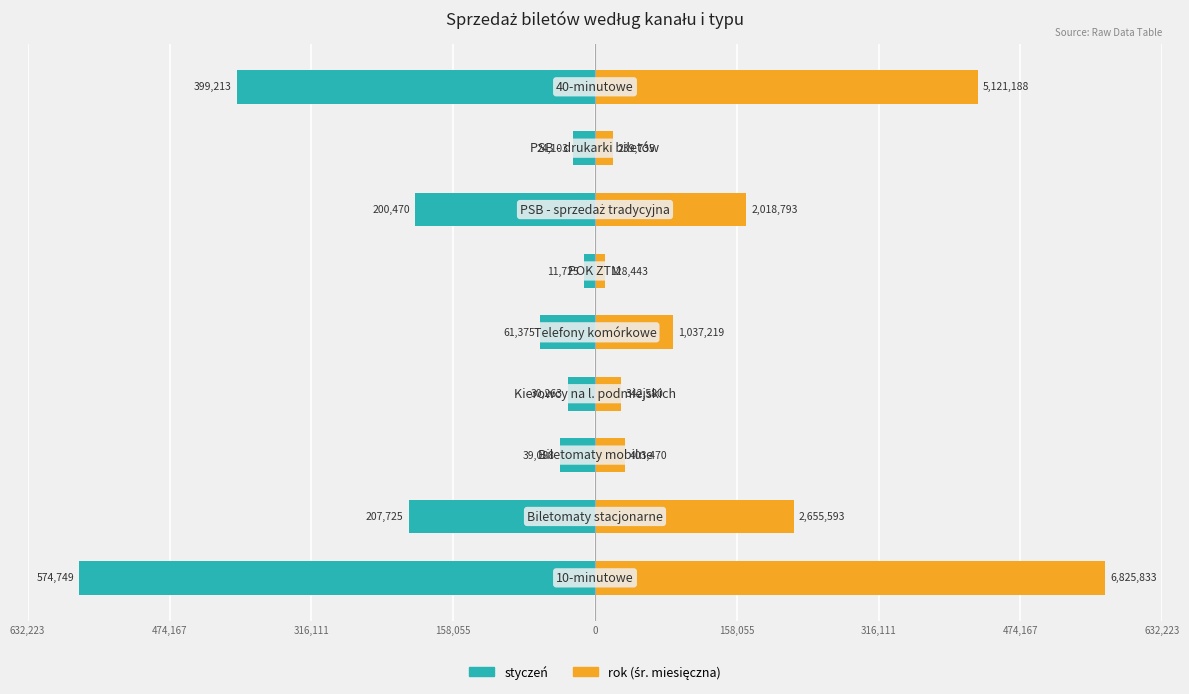

Rank the series by their maximum value, from highest to lowest.

rok (śr. miesięczna), styczeń